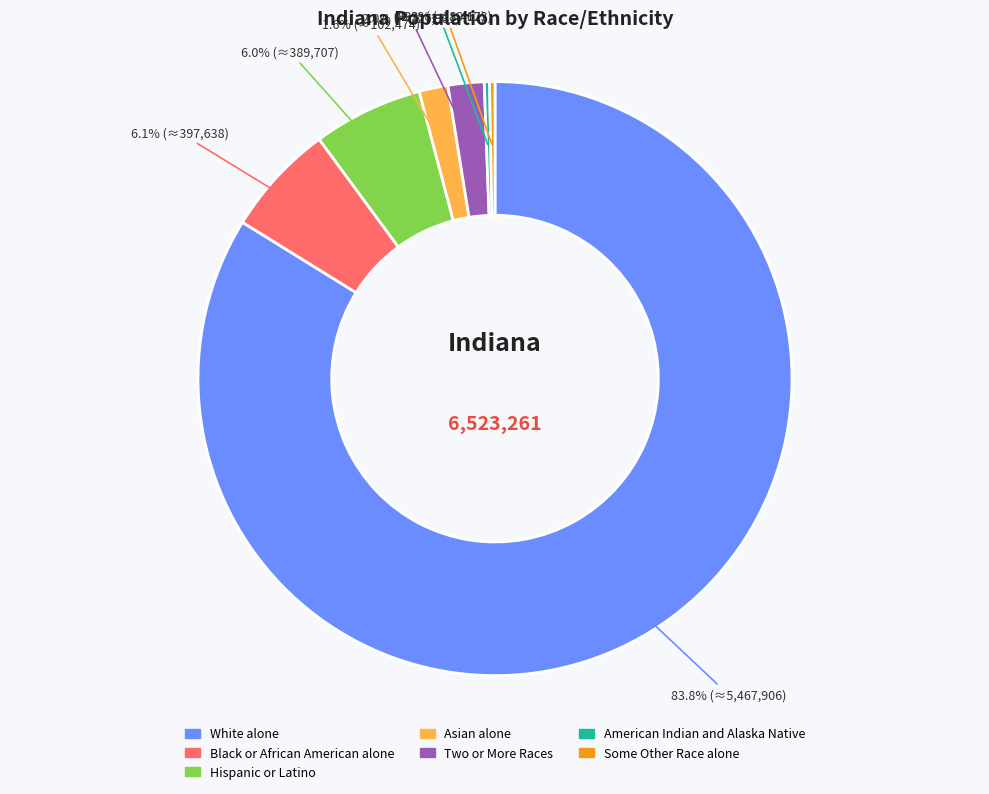

Is Black or African American alone the majority of the pie?

No